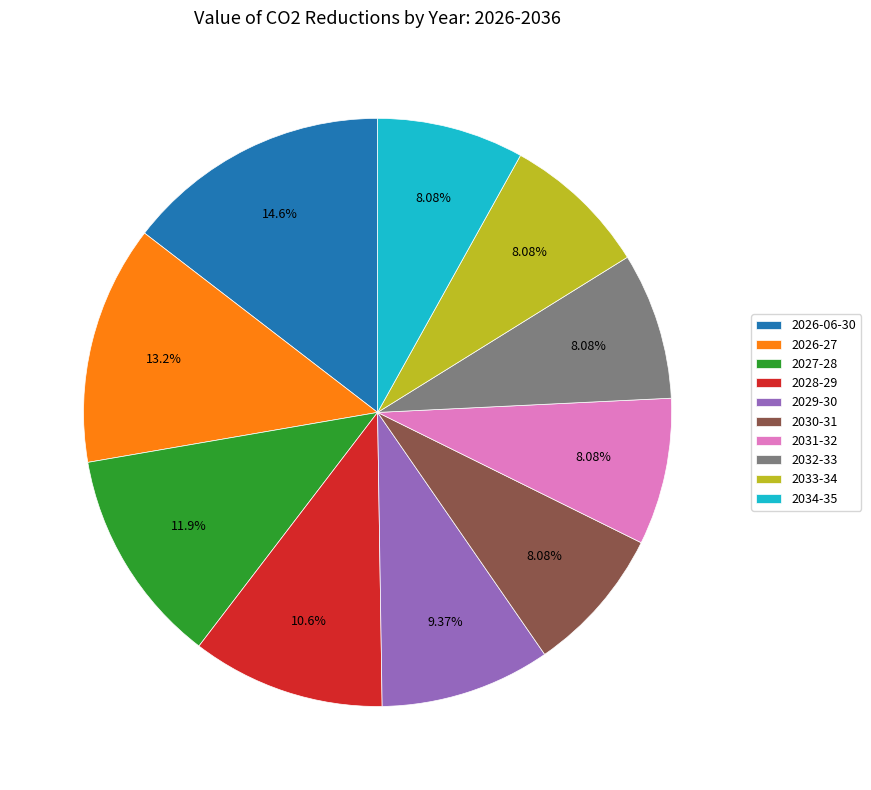

Combined, do 2031-32 and 2026-06-30 account for over 50%?

No